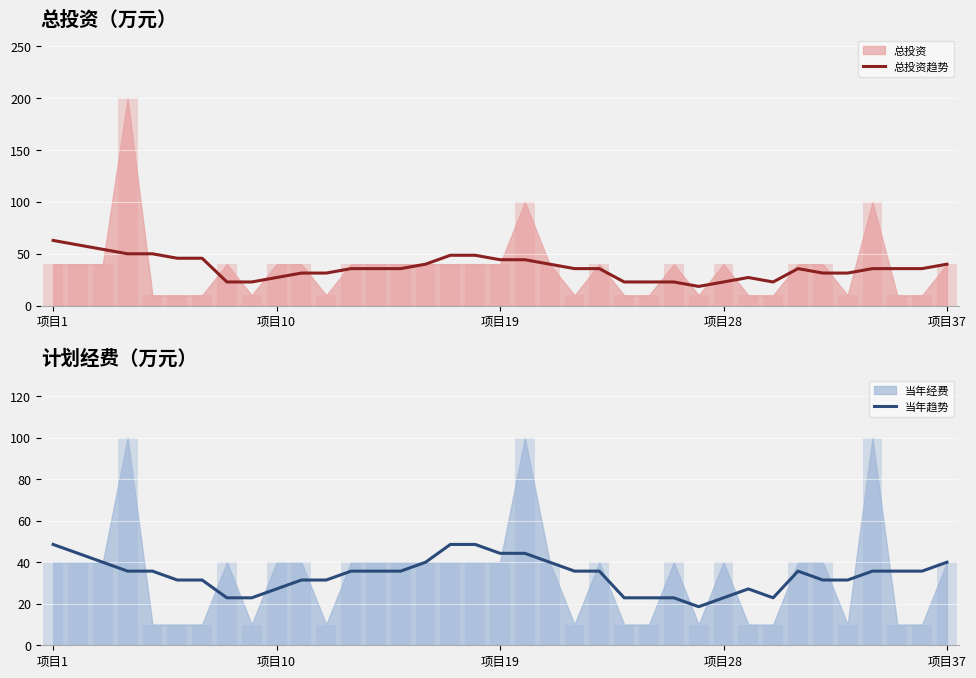

What is the highest value of the 总投资趋势 series?

62.9